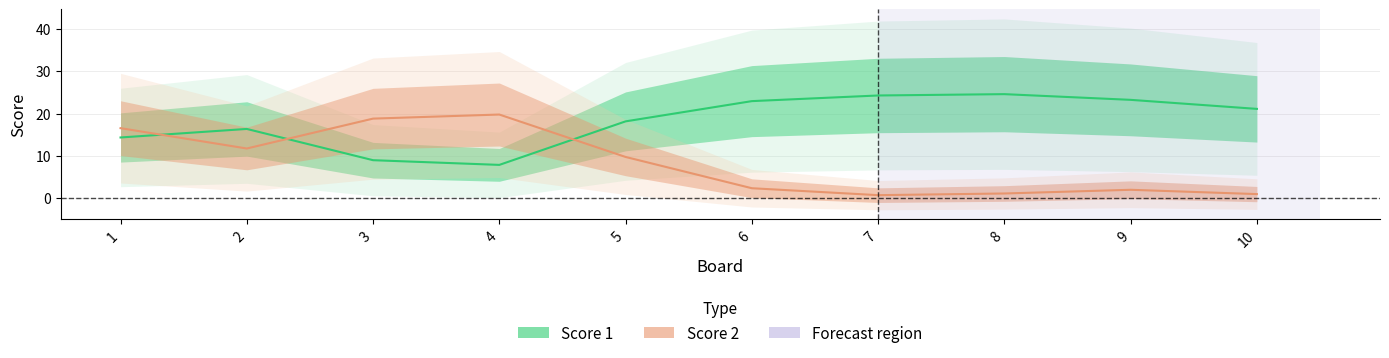

Where is the first local minimum for Score 2?

2